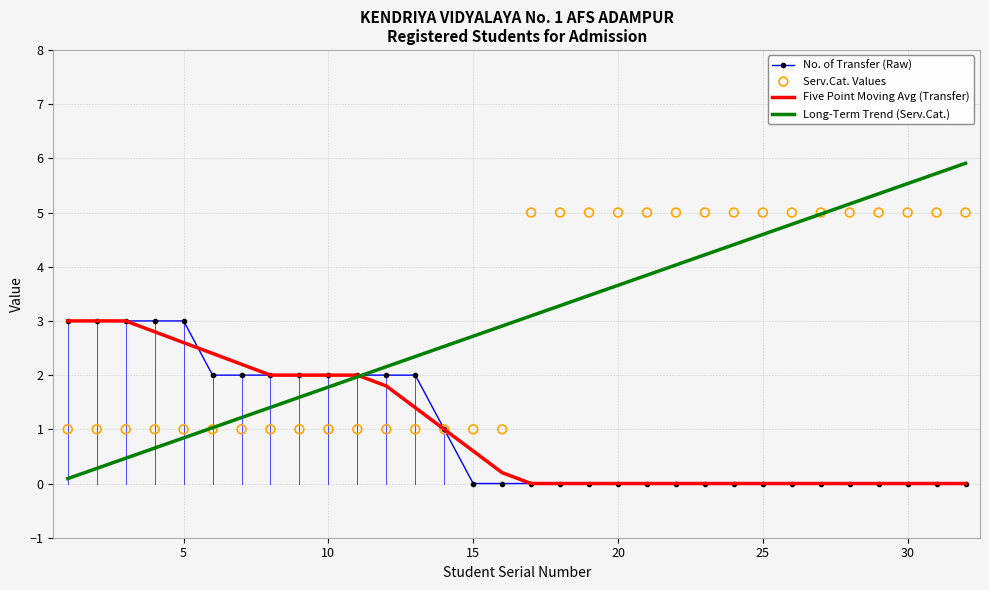

What is the maximum value for Five Point Moving Avg (Transfer)?

3.0